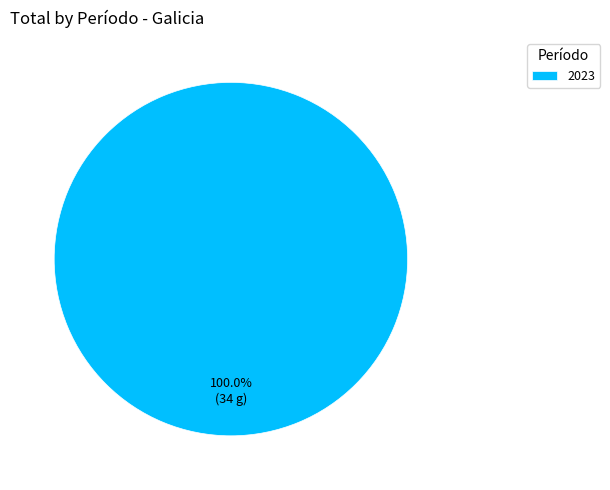

Rank the categories by value from highest to lowest.

2023